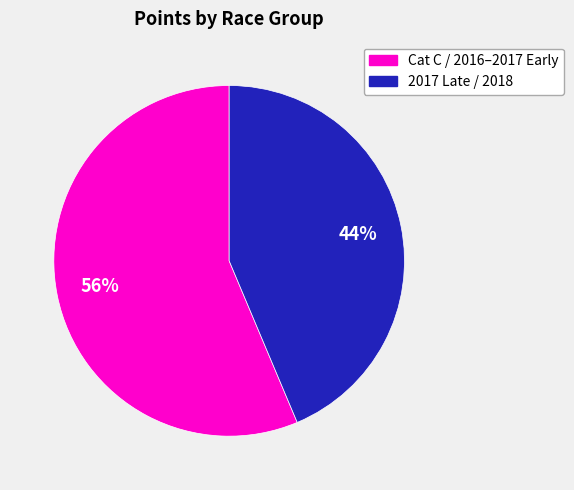

To the nearest percent, what is the average slice percentage?

50%